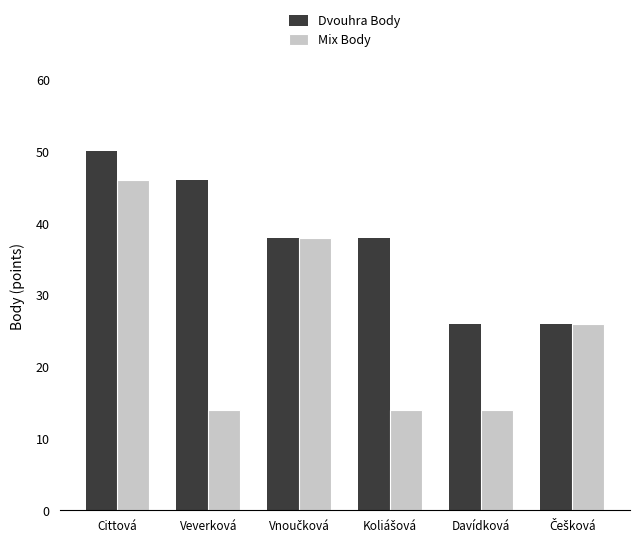

How many Mix Body values are between 14 and 38?

5